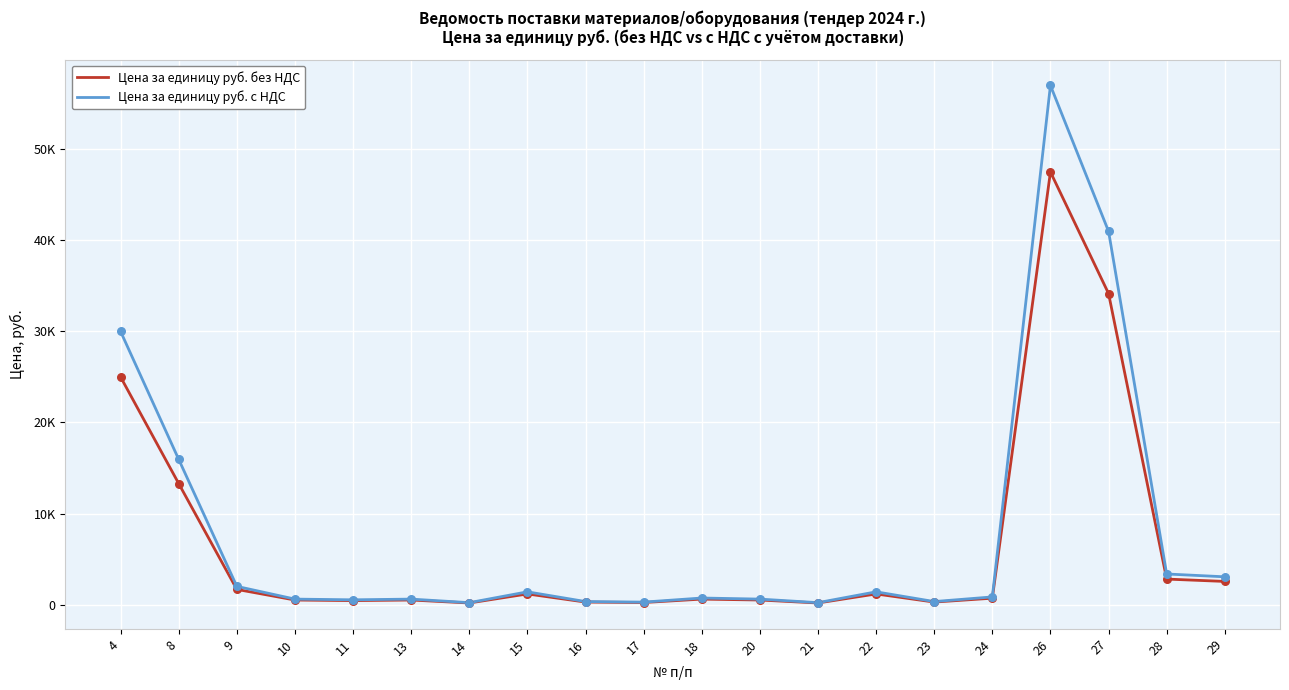

At how many categories does at least one series exceed 39045?

2